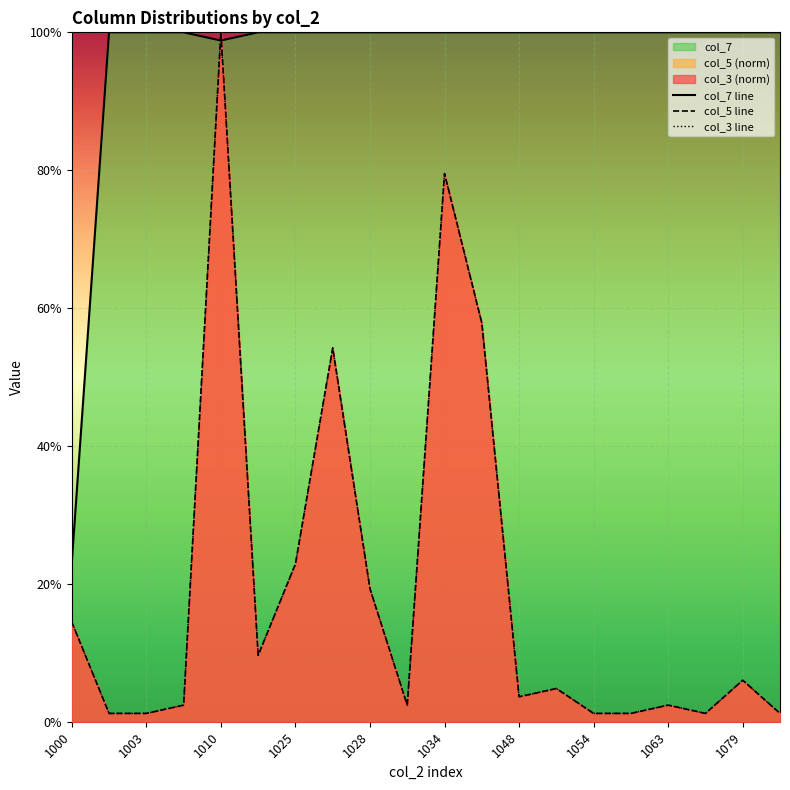

Which series has the largest total across all categories?

col_7 line